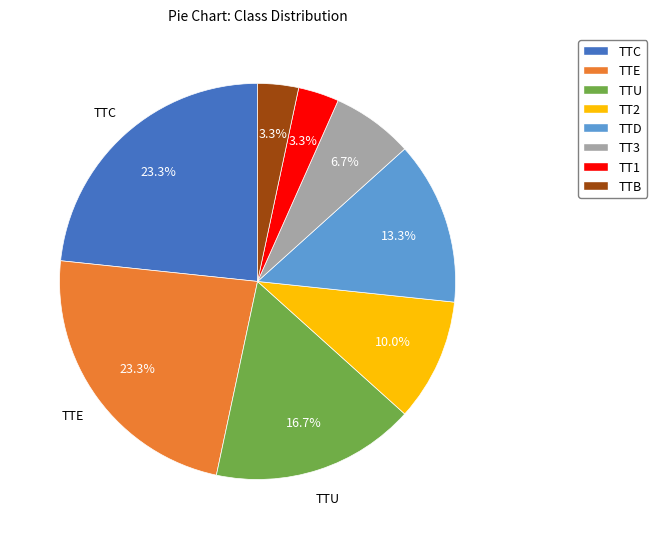

Is there a majority slice in this chart?

No